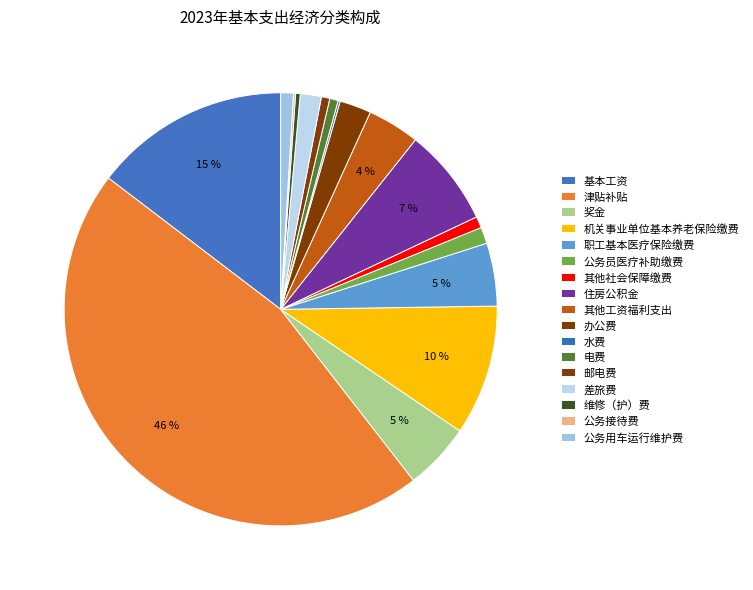

Is there a majority slice in this chart?

No